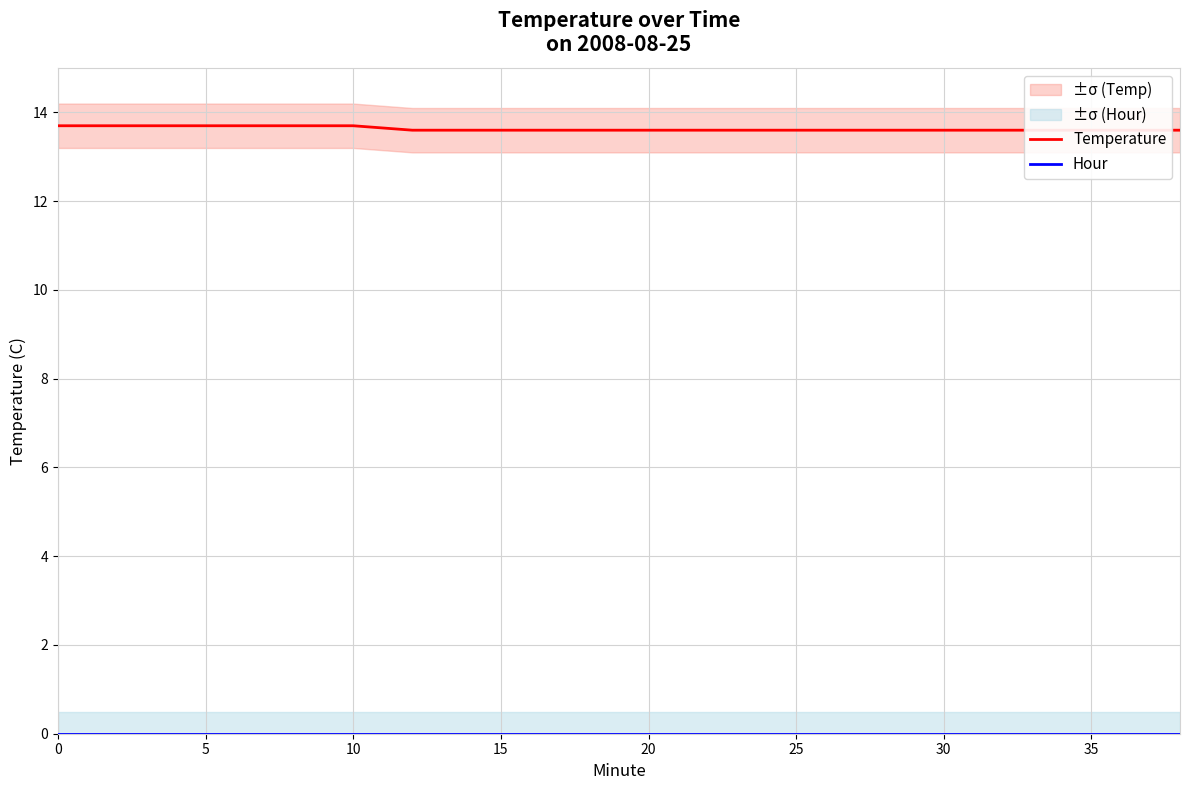

Which category has the lowest value in the Temperature series?

30